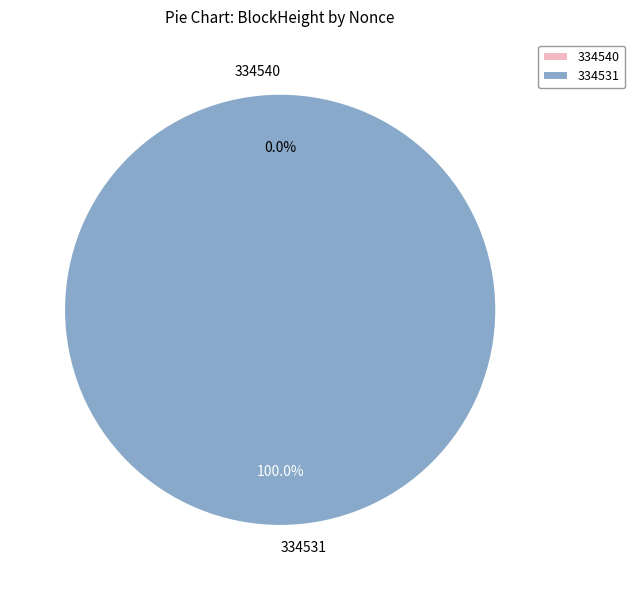

What is the change in value from 334540 to 334531?

+40904